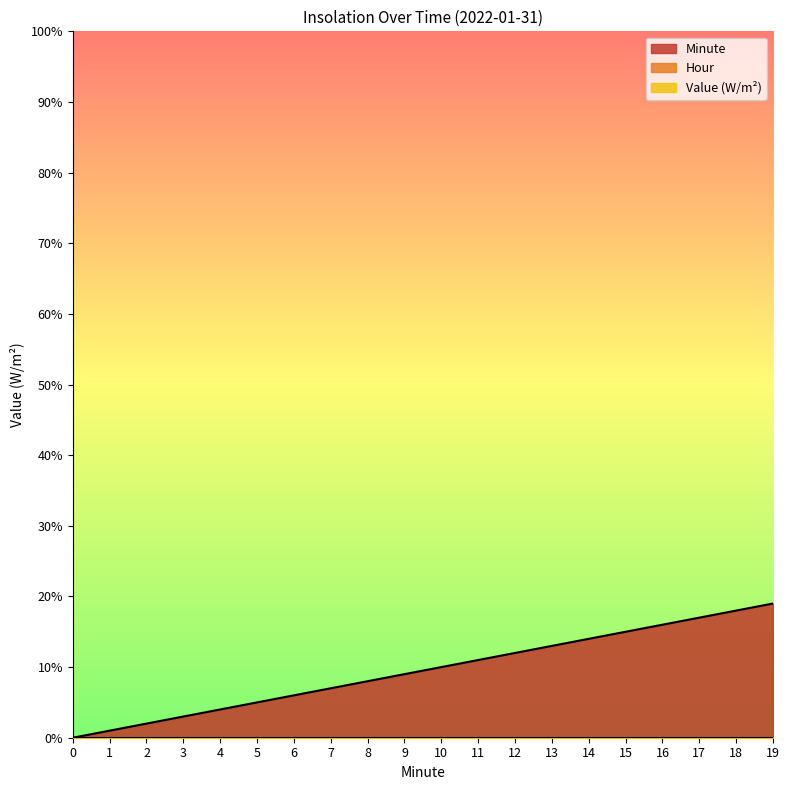

Which series has the widest spread of values?

Minute